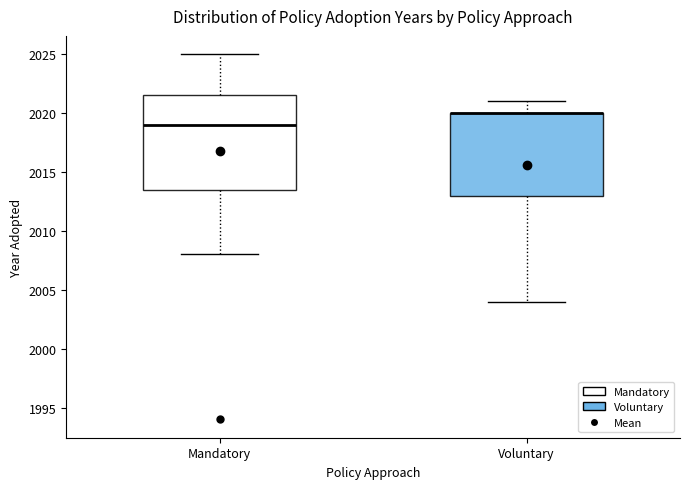

Where is the upper edge of the box for Mandatory on the y-axis? The values are not printed on the chart, so give them approximately, as read against the axis.

2021.5